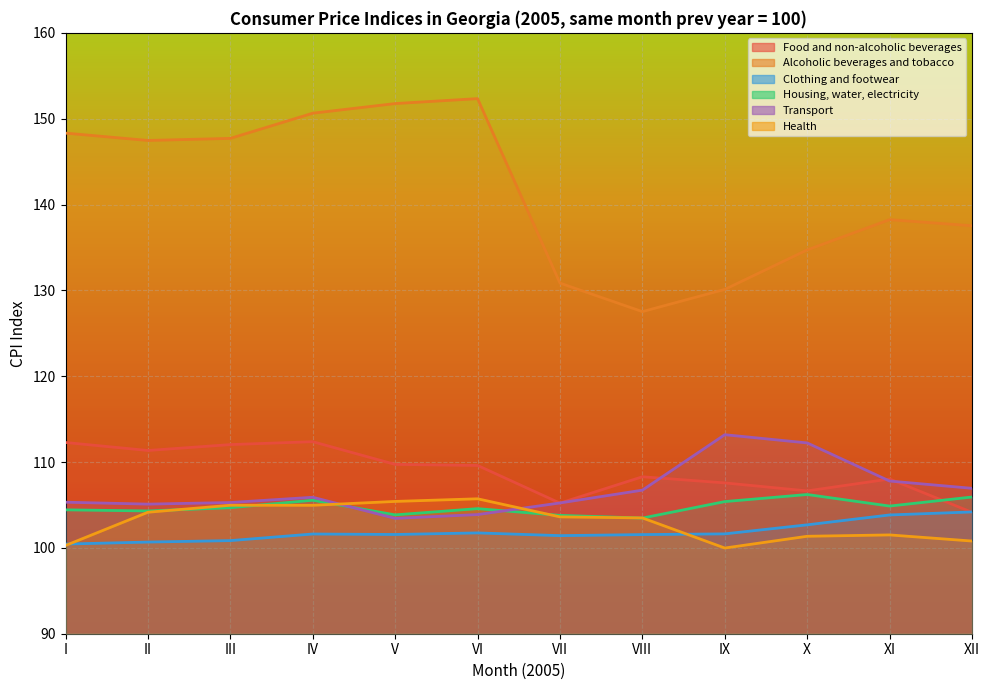

What is the total value across all series at XII?

659.5